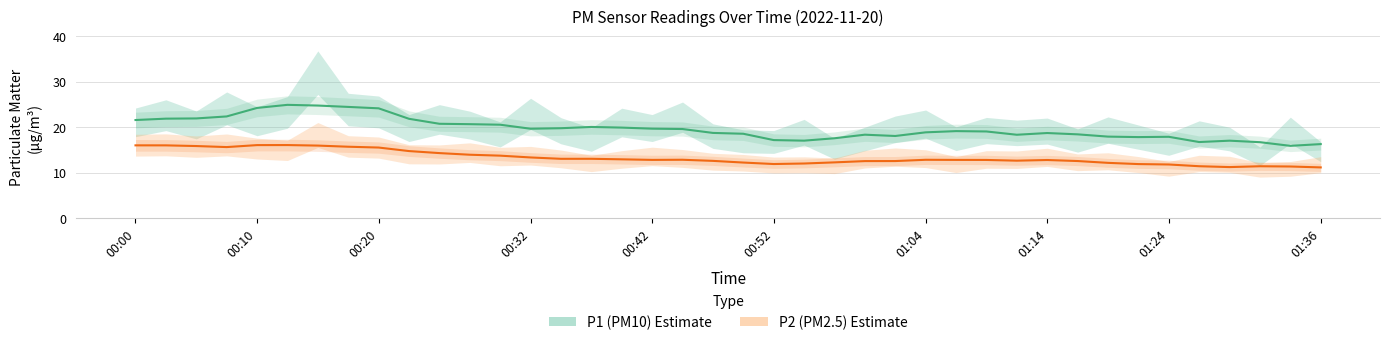

How many lines are shown in the chart?

2